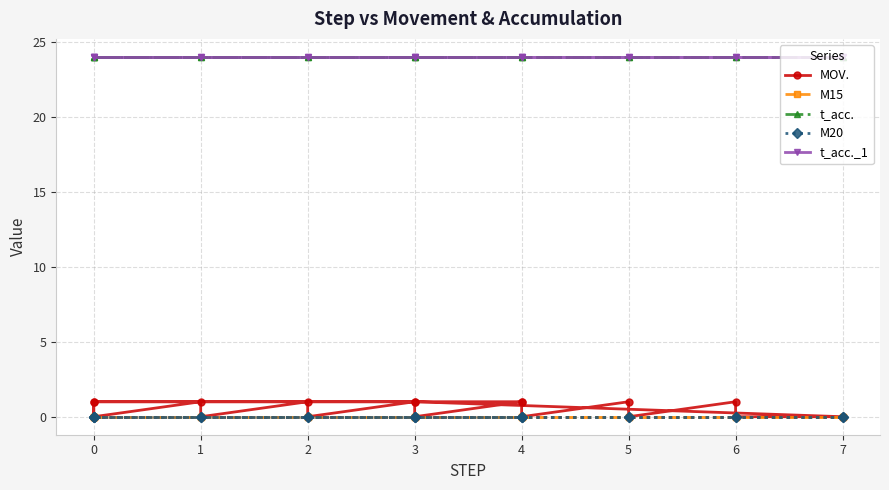

True or false: M20 and M15 intersect in this chart.

False